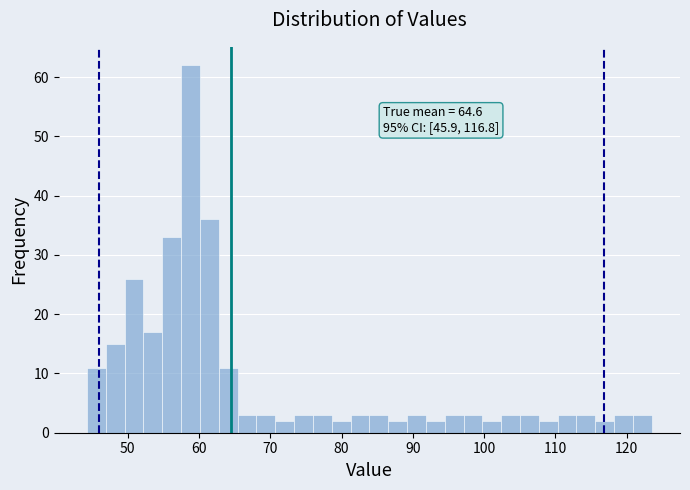

Around what value on the x-axis is the tallest bar? Give the approximate position of its centre, as read against the axis.

59